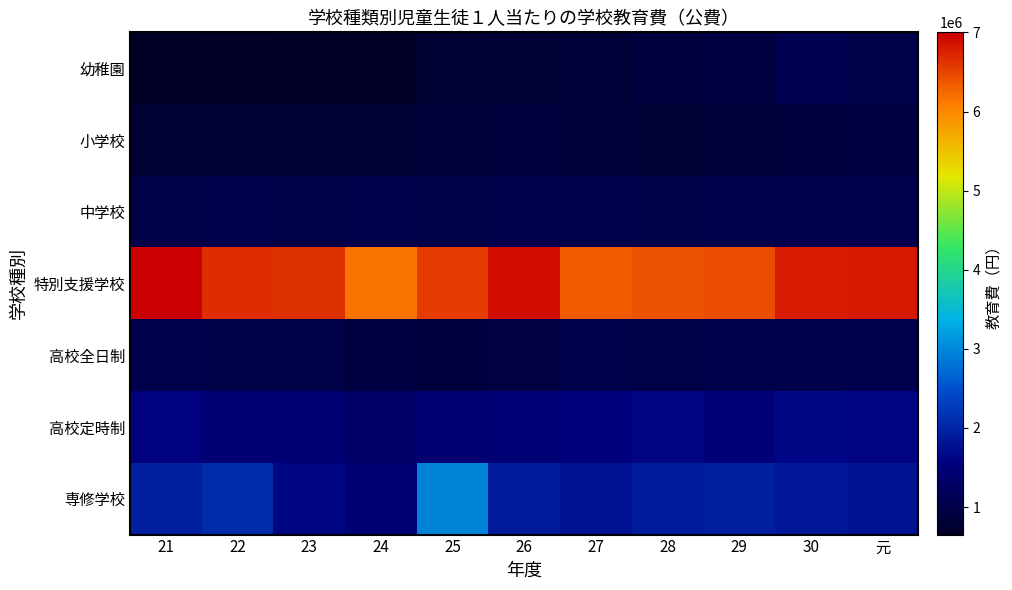

What is the minimum value shown in the chart?

652390.6